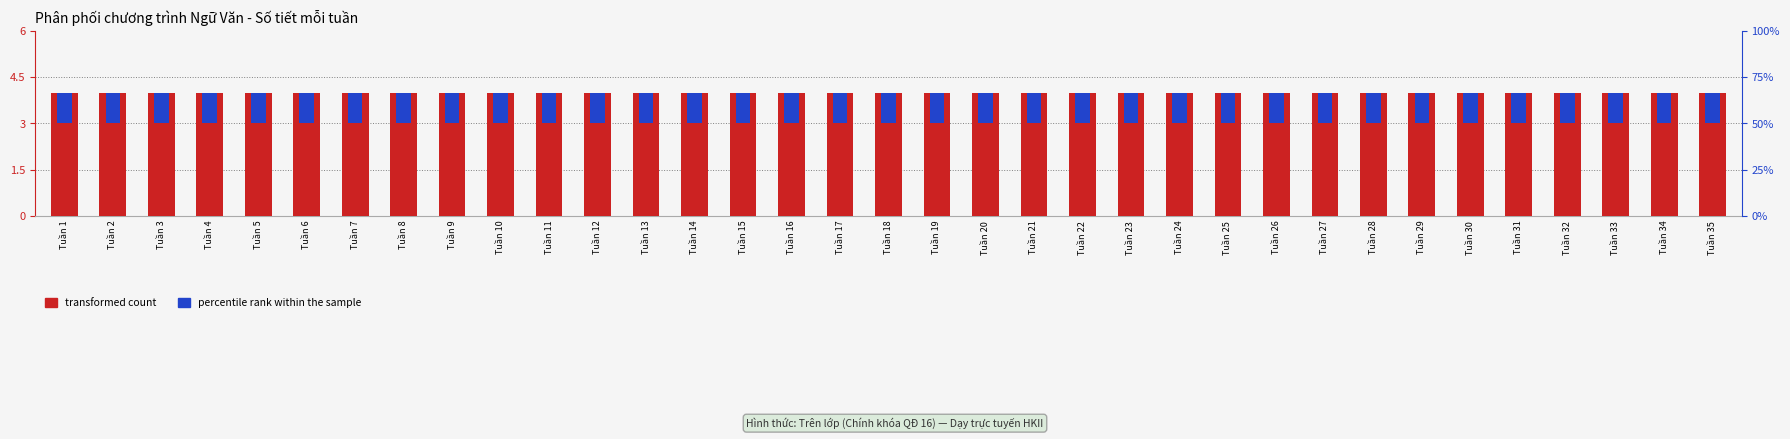

Reading left to right, extract all data points from this chart.

transformed count: 4	4	4	4	4	4	4	4	4	4	4	4	4	4	4	4	4	4	4	4	4	4	4	4	4	4	4	4	4	4	4	4	4	4	4
percentile rank within the sample: 1	1	1	1	1	1	1	1	1	1	1	1	1	1	1	1	1	1	1	1	1	1	1	1	1	1	1	1	1	1	1	1	1	1	1